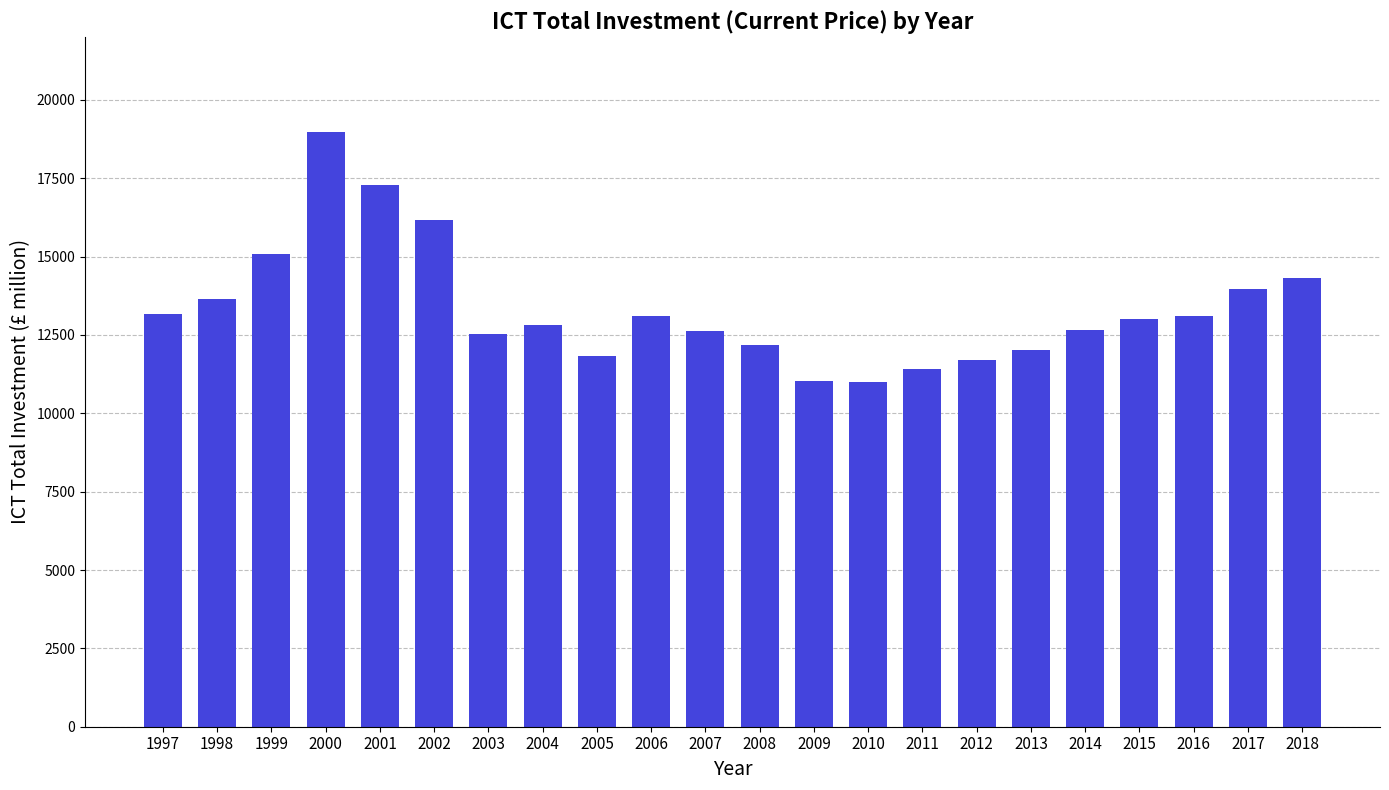

Which has a higher value, 2005 or 2013?

2013